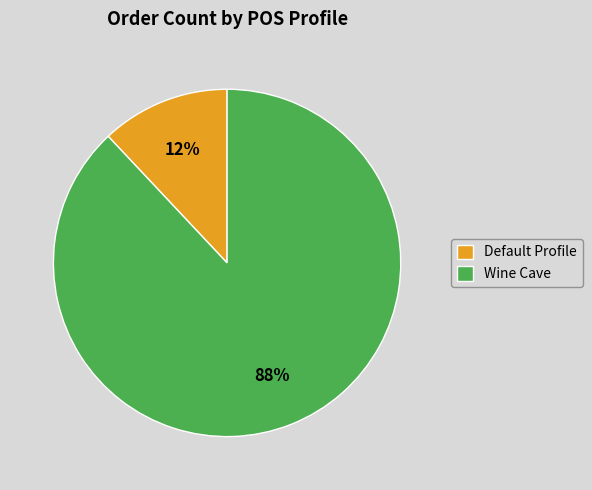

True or false: Wine Cave accounts for 83% of the total.

False